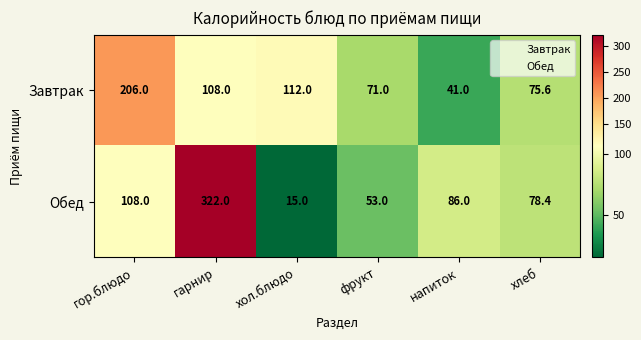

How many series are shown in this chart?

2